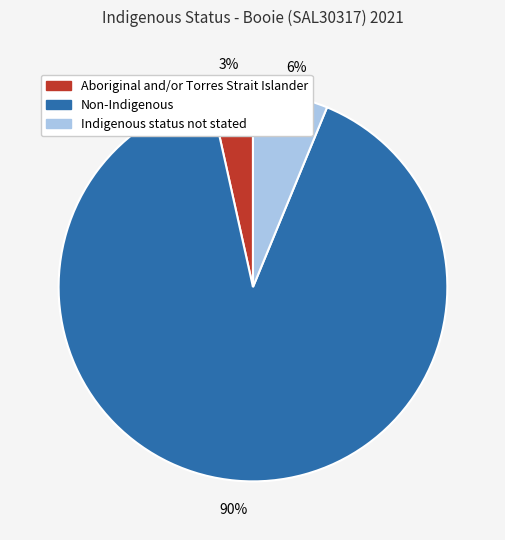

Rank the categories by value from lowest to highest.

Aboriginal and/or Torres Strait Islander, Indigenous status not stated, Non-Indigenous